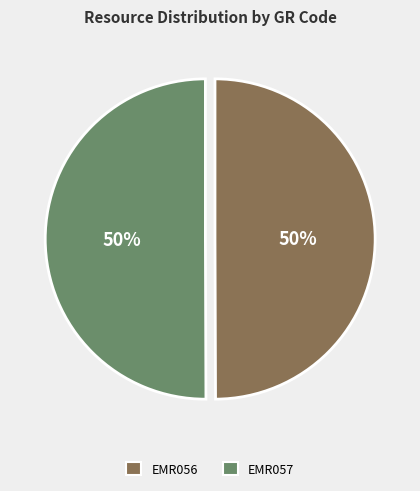

Combined, do EMR057 and EMR056 account for over 50%?

Yes